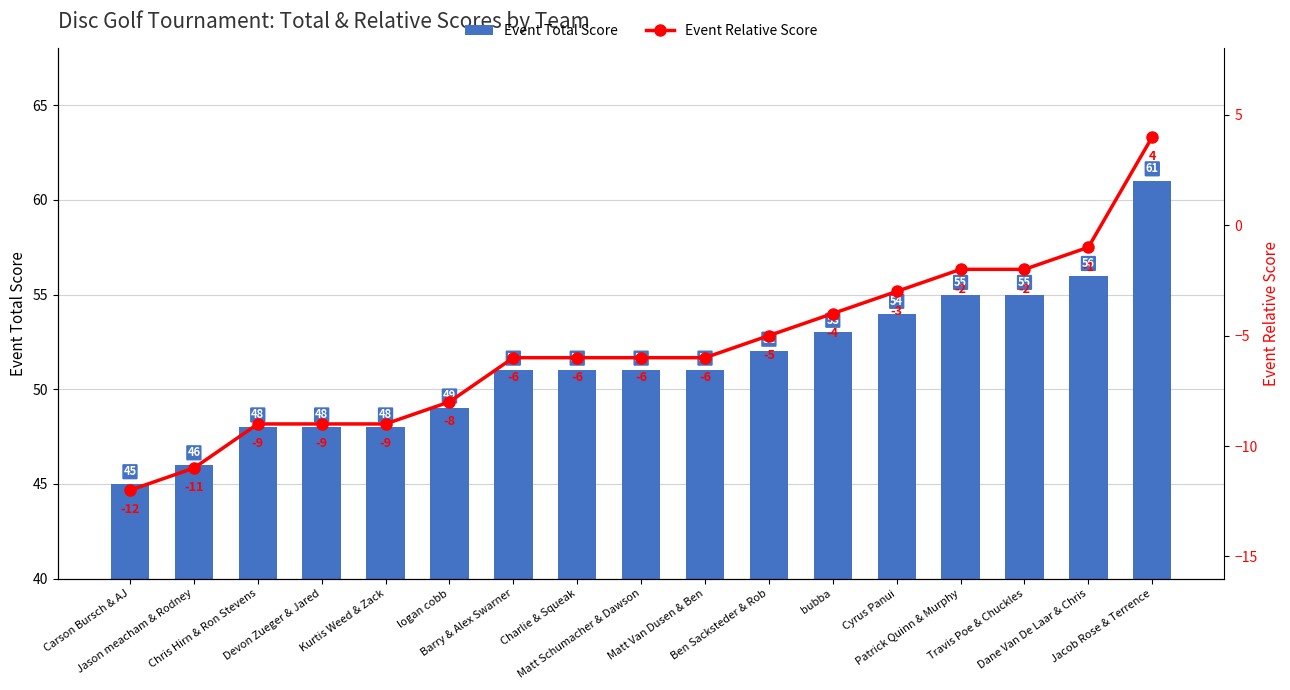

At which label does Event Relative Score first exceed -6?

Ben Sacksteder & Rob